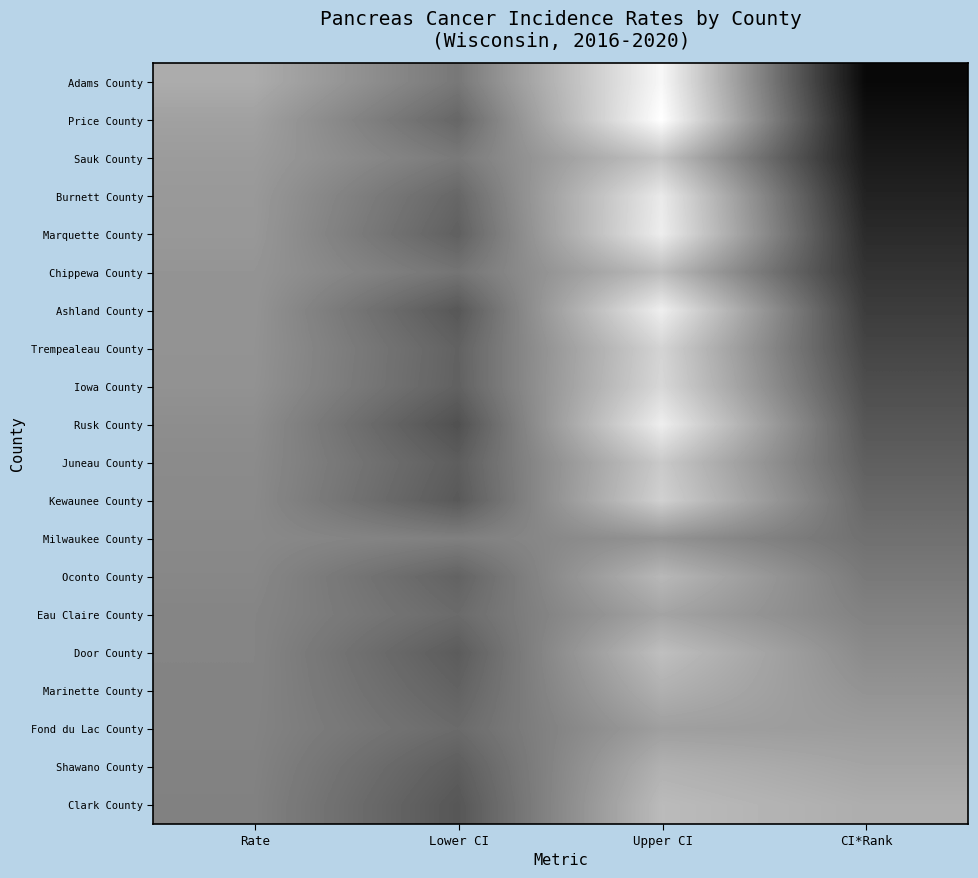

List the series in order of their peak value, lowest first.

Milwaukee County, Fond du Lac County, Eau Claire County, Marinette County, Shawano County, Oconto County, Clark County, Chippewa County, Door County, Sauk County, Juneau County, Kewaunee County, Trempealeau County, Iowa County, Burnett County, Marquette County, Rusk County, Ashland County, Adams County, Price County